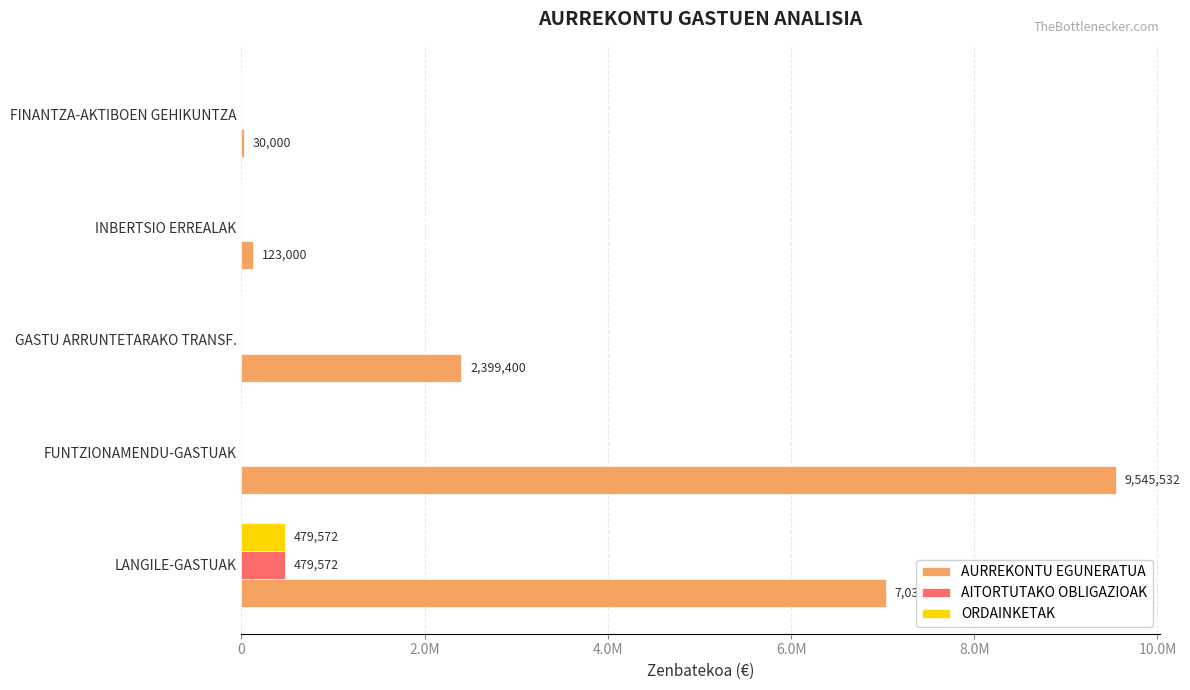

What are all the series names shown in the legend?

AURREKONTU EGUNERATUA, AITORTUTAKO OBLIGAZIOAK, ORDAINKETAK